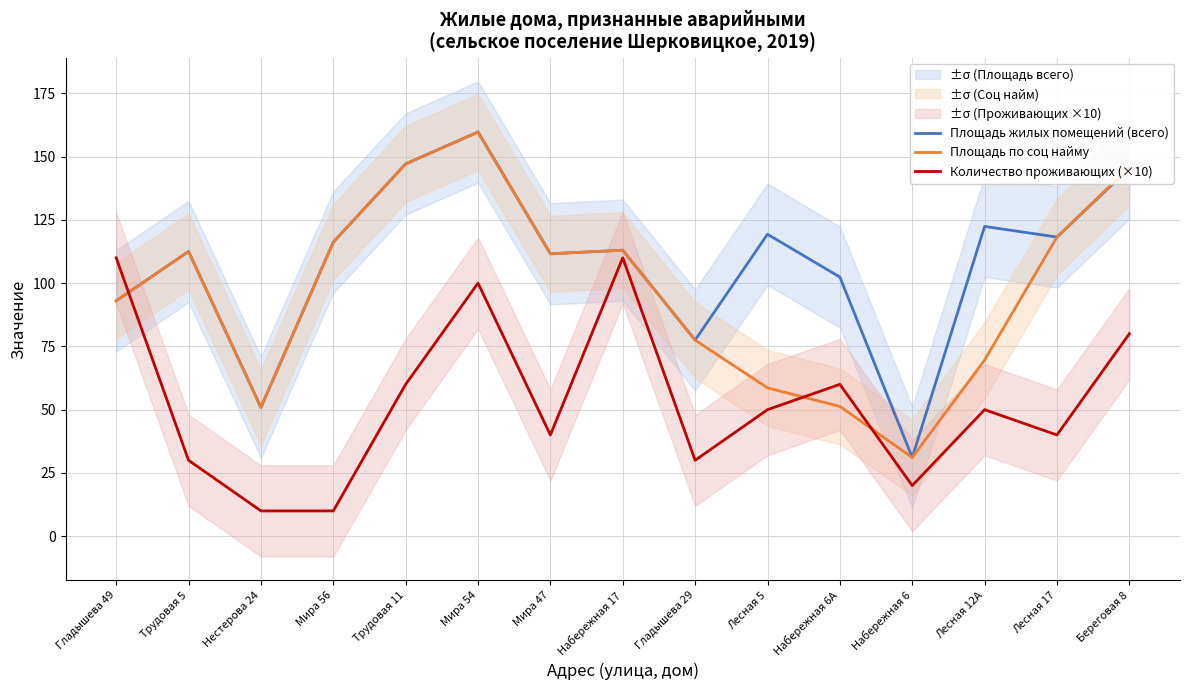

At which category is the sum across all series the highest?

Мира 54